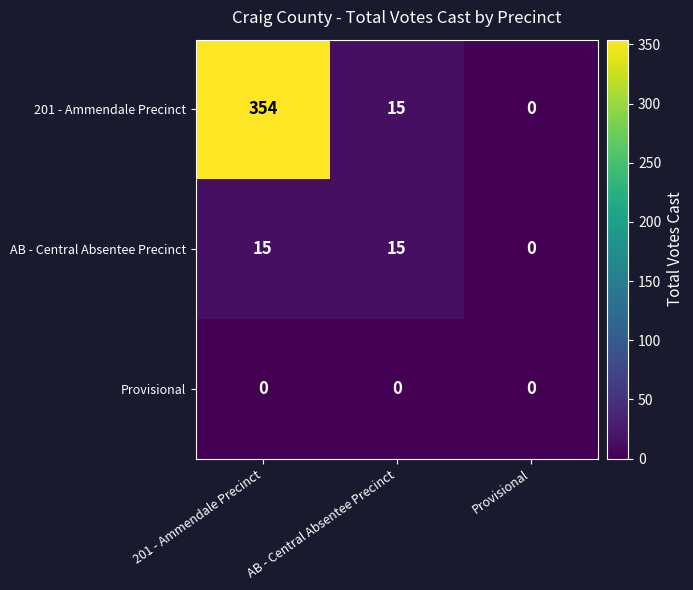

What is the total value across all series at 201 - Ammendale Precinct?

369